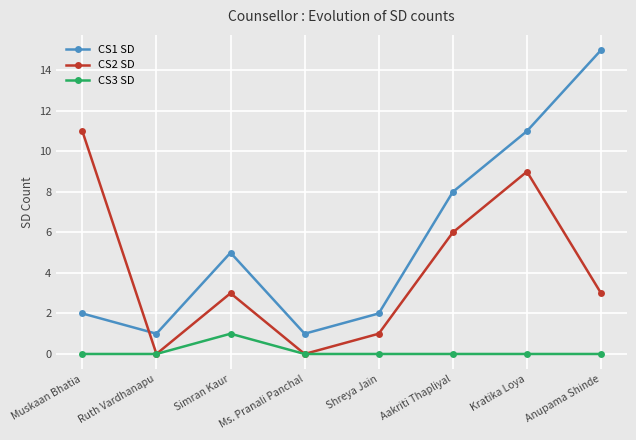

How many lines are shown in the chart?

3